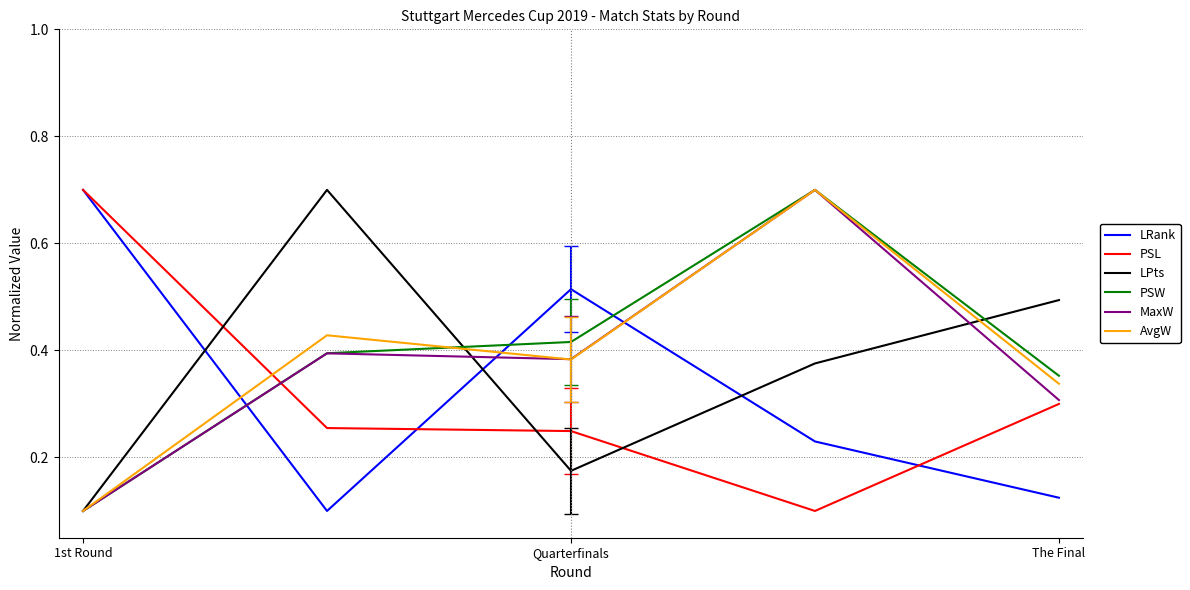

What is the highest value of the LRank series?

0.7